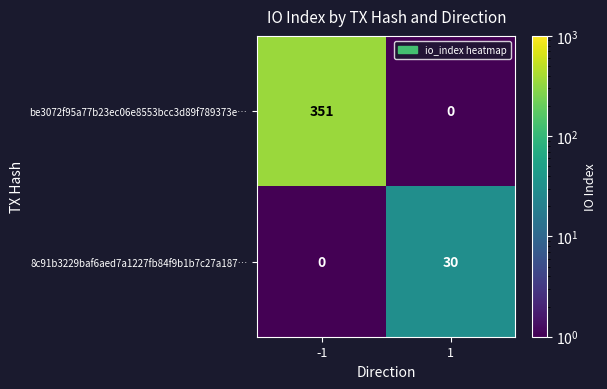

What is the approximate value of be3072f95a77b23ec06e8553bcc3d89f789373e… at -1, to the nearest 10?

350